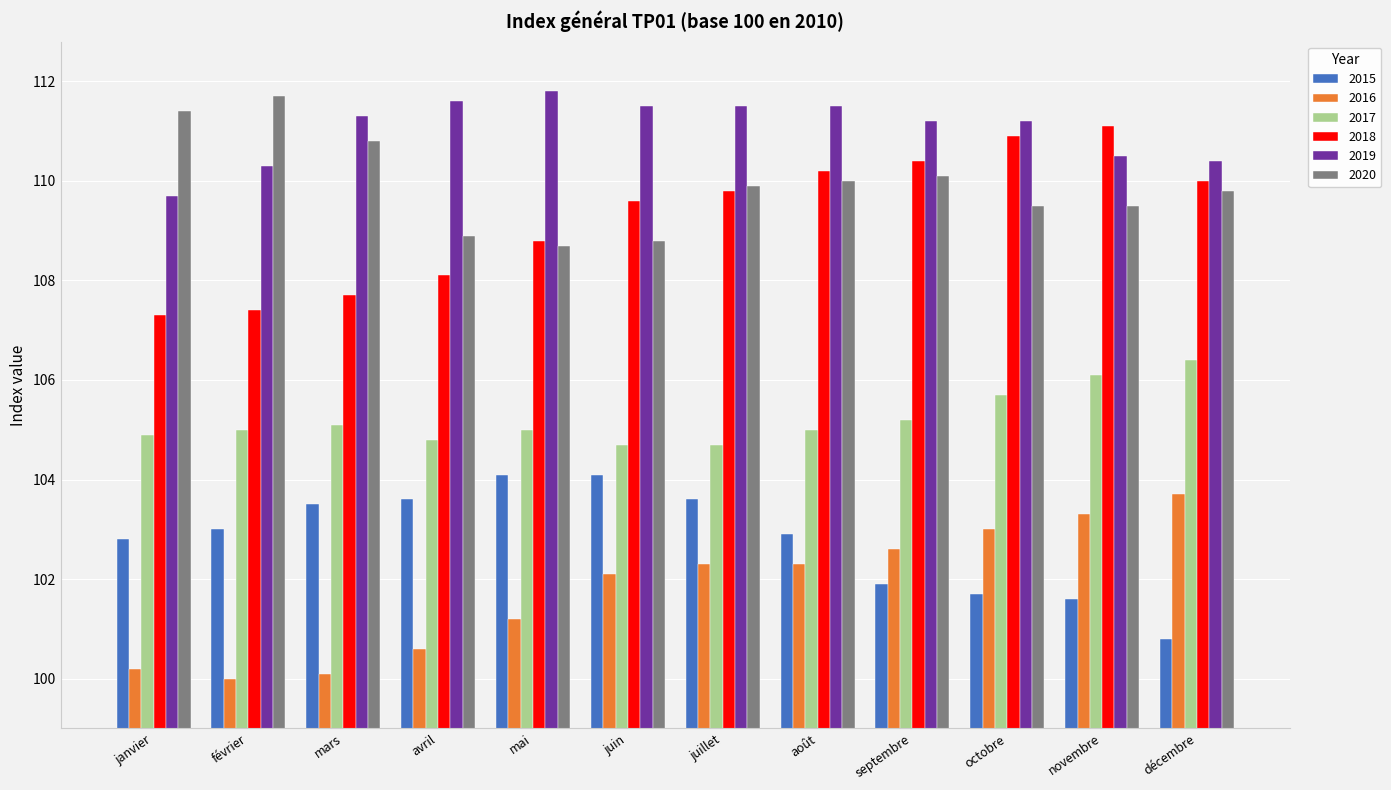

True or false: 2016 has a value of 177.1 at avril.

False